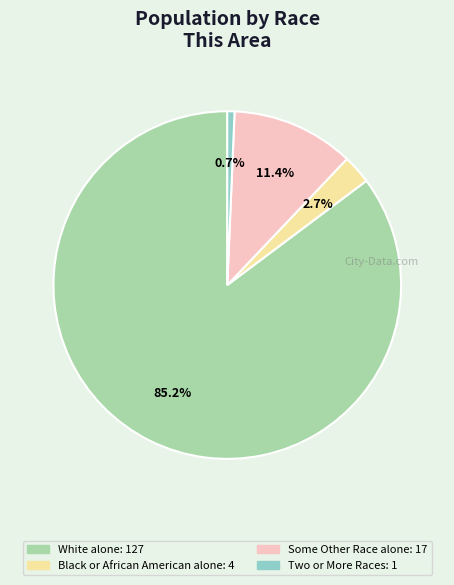

Is there any slice that represents more than half of the pie?

Yes